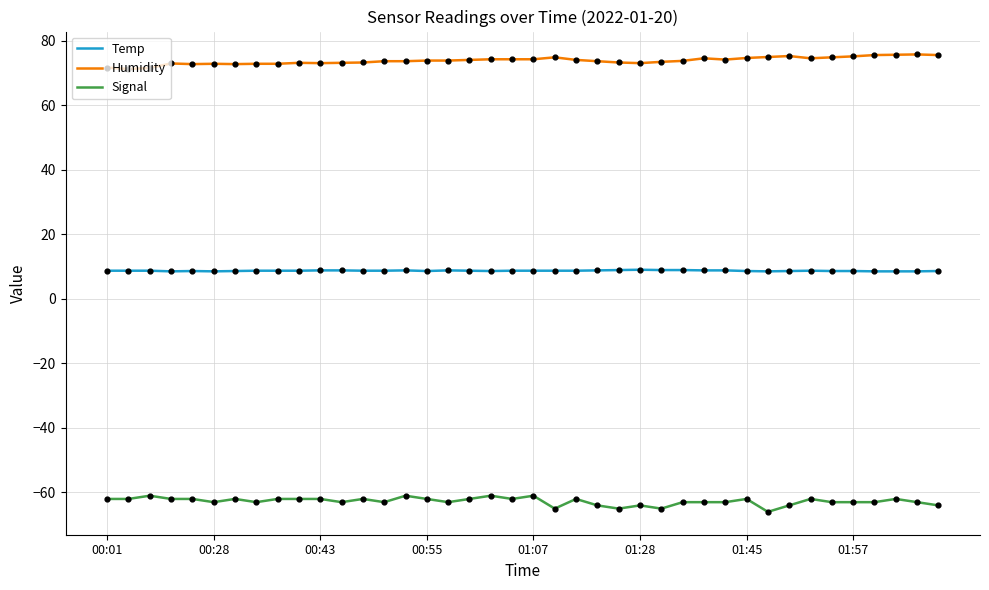

True or false: Signal and Humidity cross at least once.

False